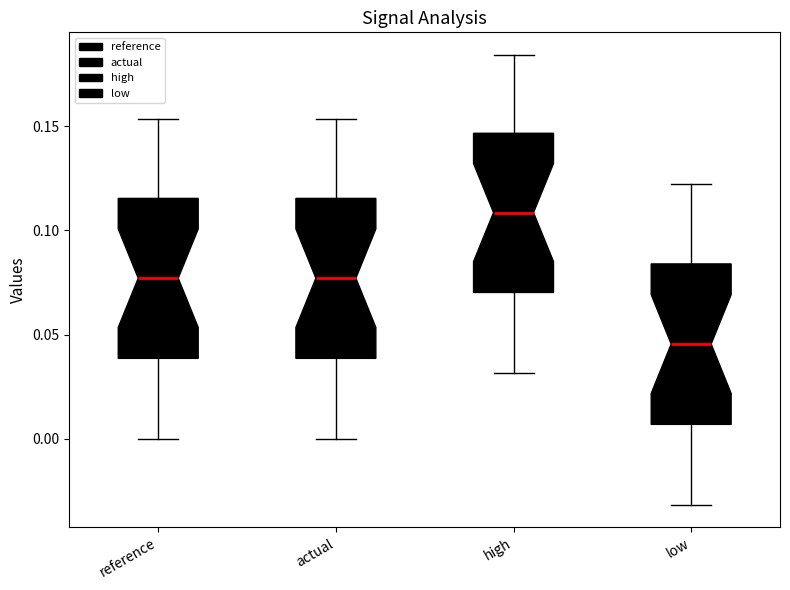

Reading left to right, read every box against the y-axis: the position of its median line, the range the box covers, and the ends of its whiskers. The values are not printed on the chart, so give them approximately, as read against the axis.

reference: median 0.075, box 0.040 to 0.115, whiskers 0.000 to 0.155
actual: median 0.075, box 0.040 to 0.115, whiskers 0.000 to 0.155
high: median 0.110, box 0.070 to 0.145, whiskers 0.030 to 0.185
low: median 0.045, box 0.005 to 0.085, whiskers -0.030 to 0.120